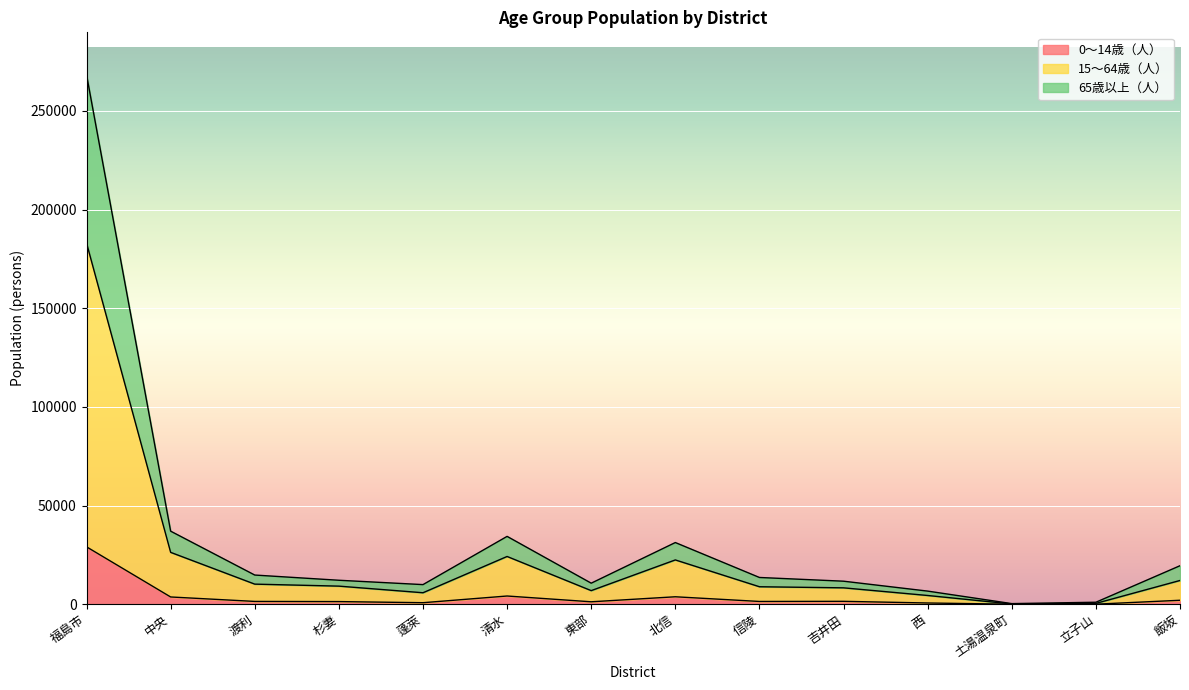

How many lines are shown in the chart?

3